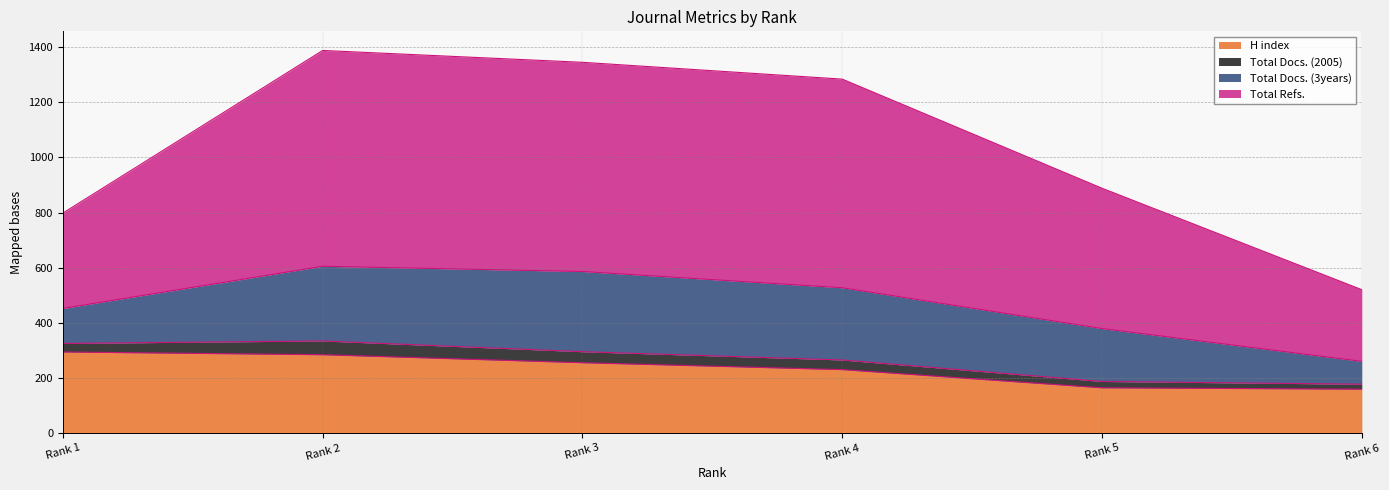

How many values in the H index series exceed 255?

2